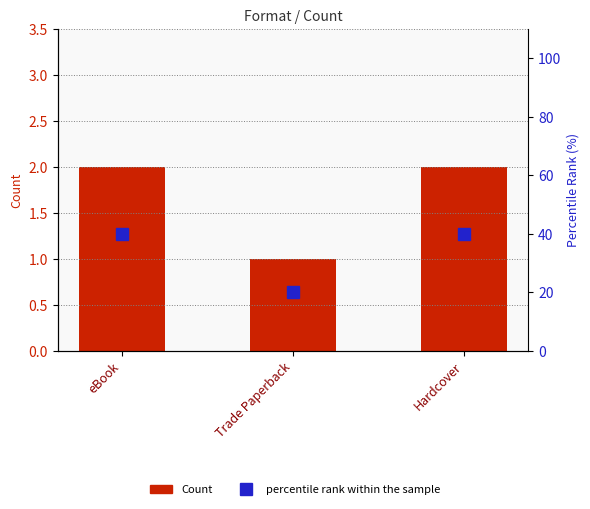

What is the difference between the maximum and minimum values in the percentile rank within the sample series?

20